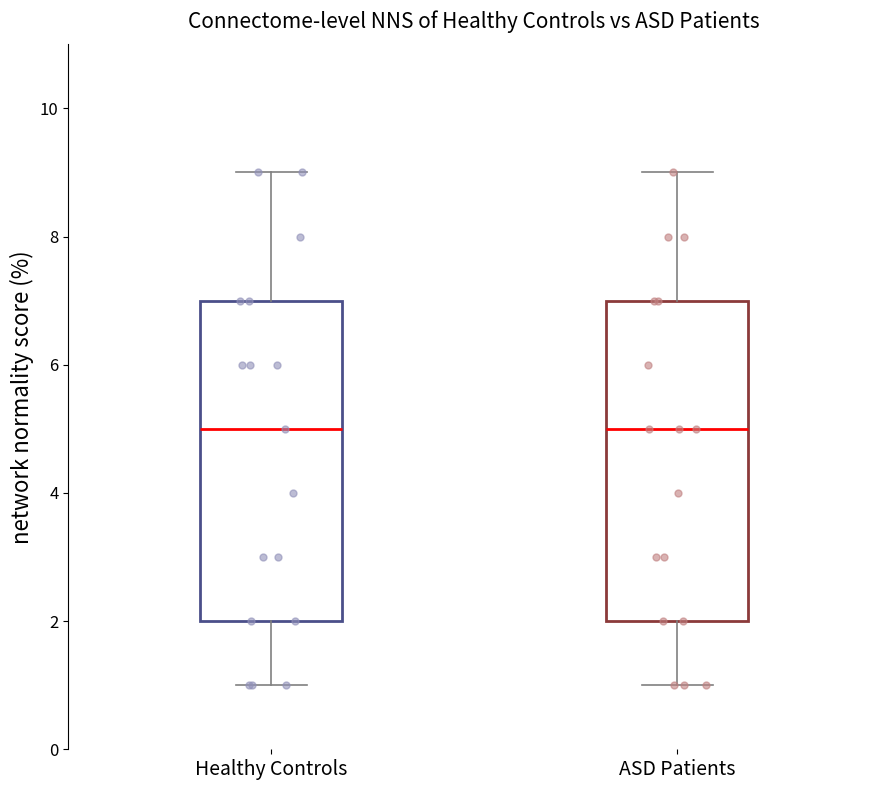

Reading left to right, read every box against the y-axis: the position of its median line, the range the box covers, and the ends of its whiskers. The values are not printed on the chart, so give them approximately, as read against the axis.

Healthy Controls: median 5, box 2 to 7, whiskers 1 to 9
ASD Patients: median 5, box 2 to 7, whiskers 1 to 9